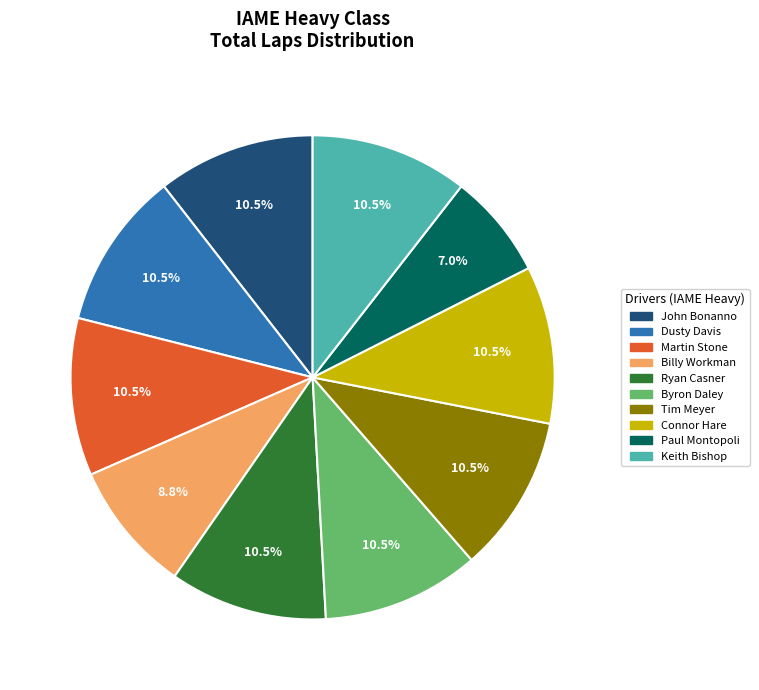

Is there a majority slice in this chart?

No